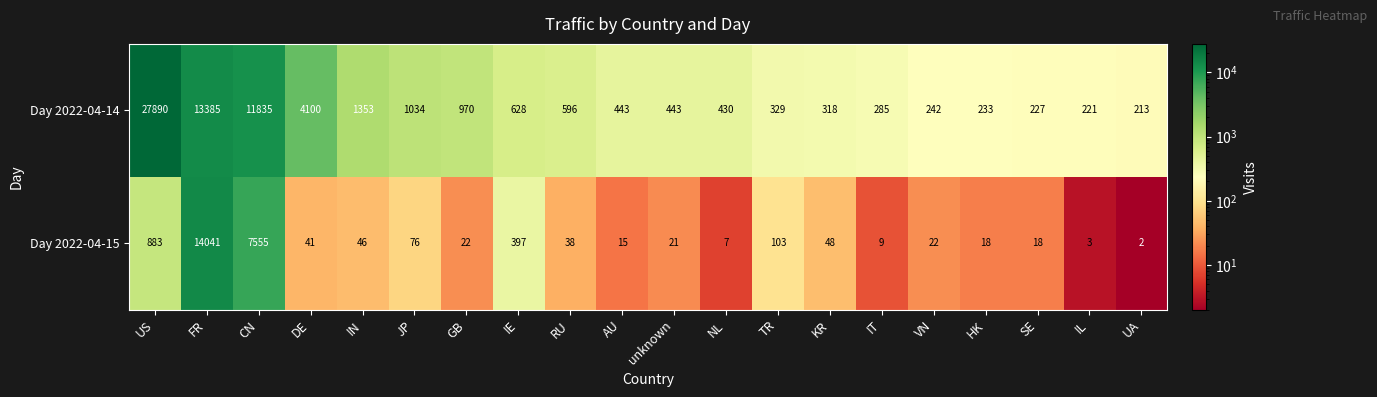

Which series has the largest range (max minus min)?

Day 2022-04-14